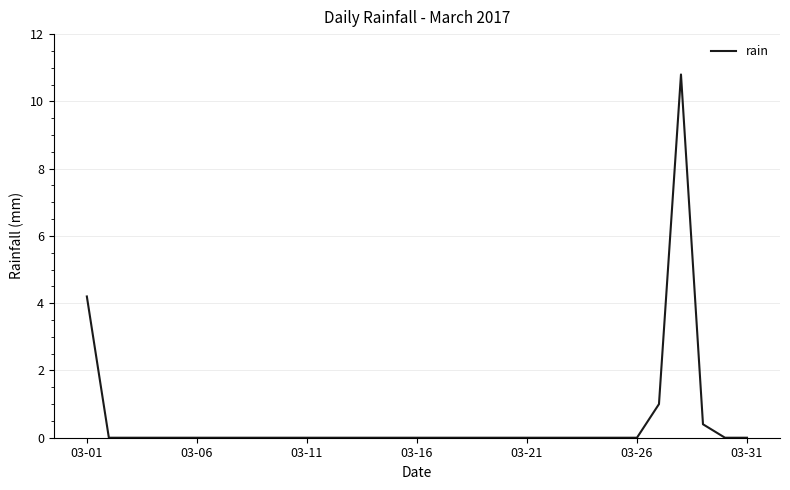

What is the greatest value displayed?

10.8